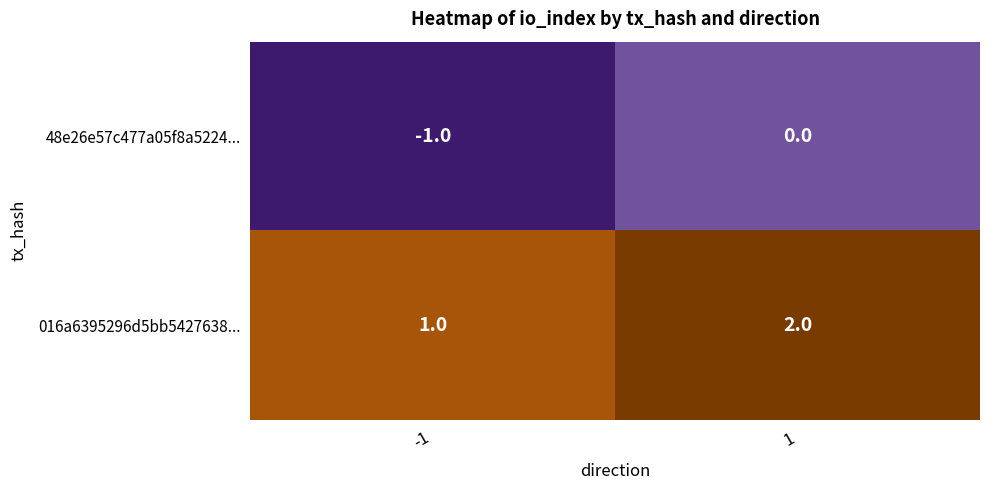

What is the smallest value displayed?

-1